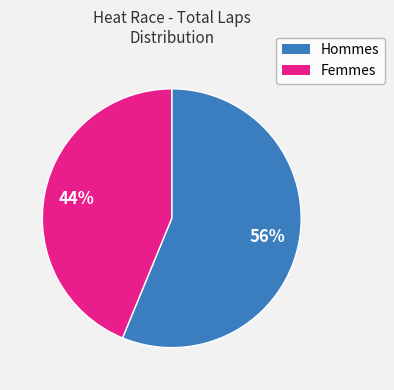

Is there any slice that represents more than half of the pie?

Yes